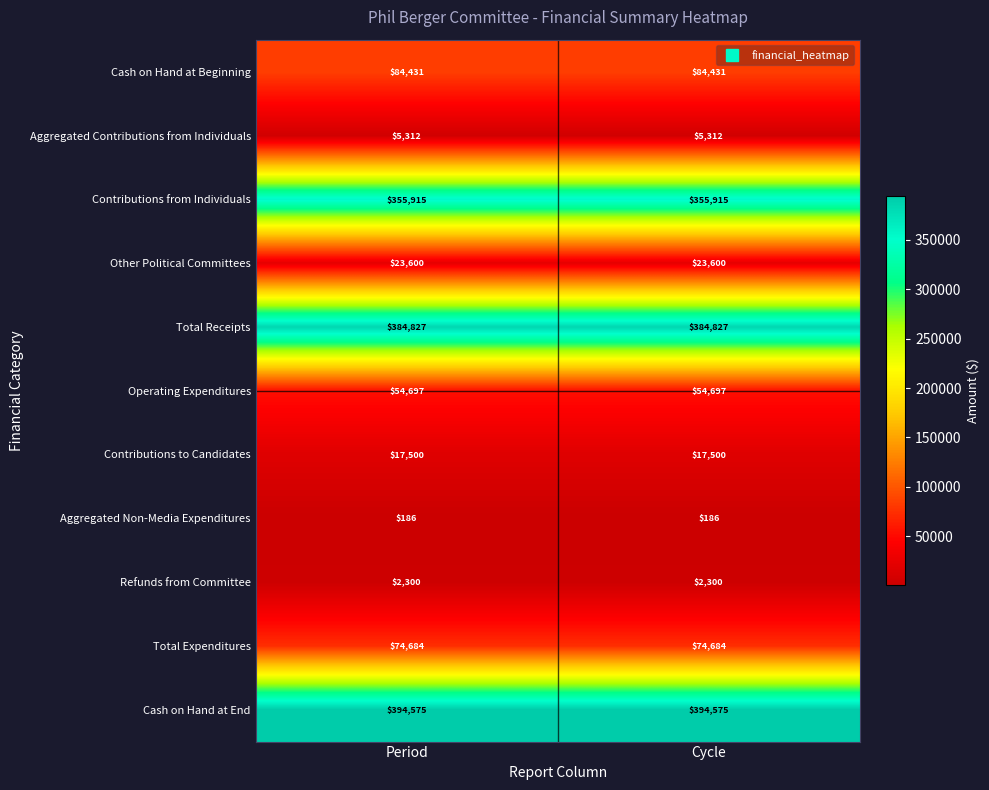

Count the number of categories in the chart.

2